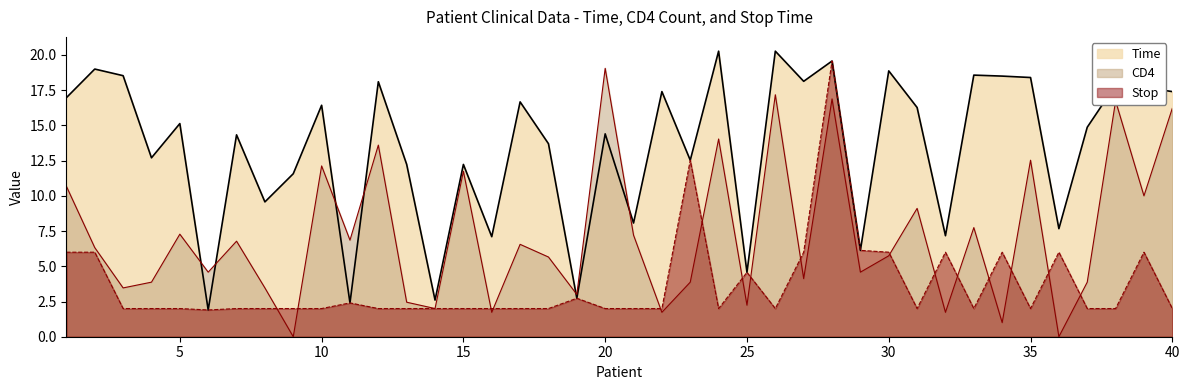

Count the number of categories in the chart.

40